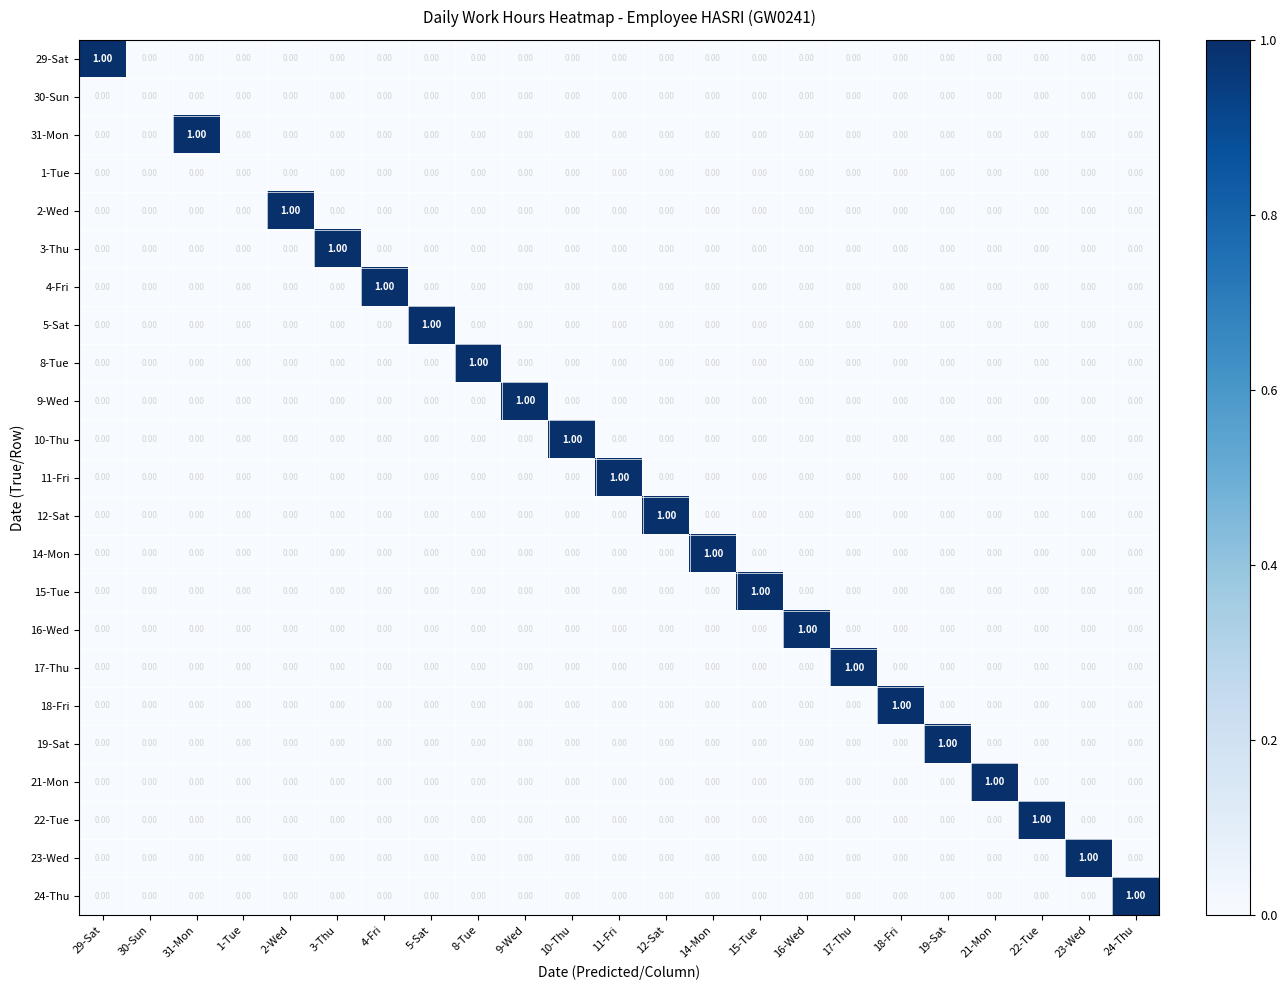

Which series changed the most between 30-Sun and 15-Tue?

15-Tue